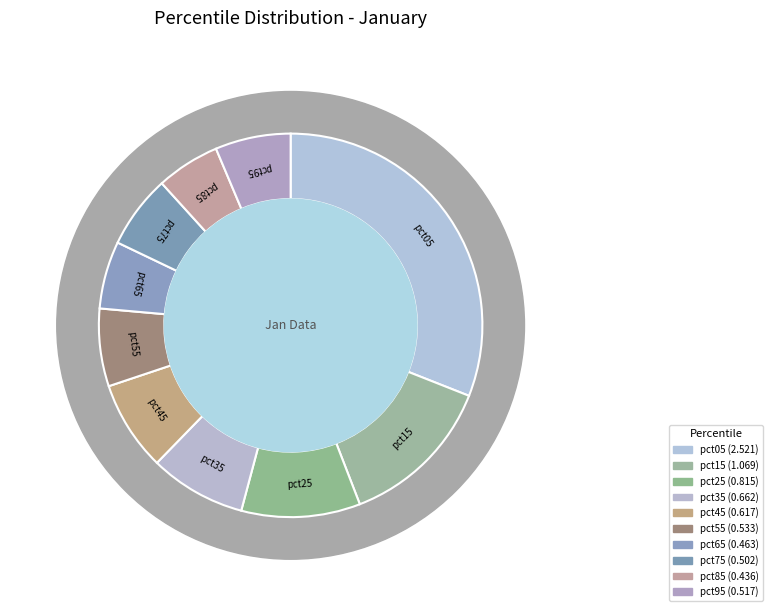

To the nearest percent, what is the difference between the largest and smallest slice percentages?

26%